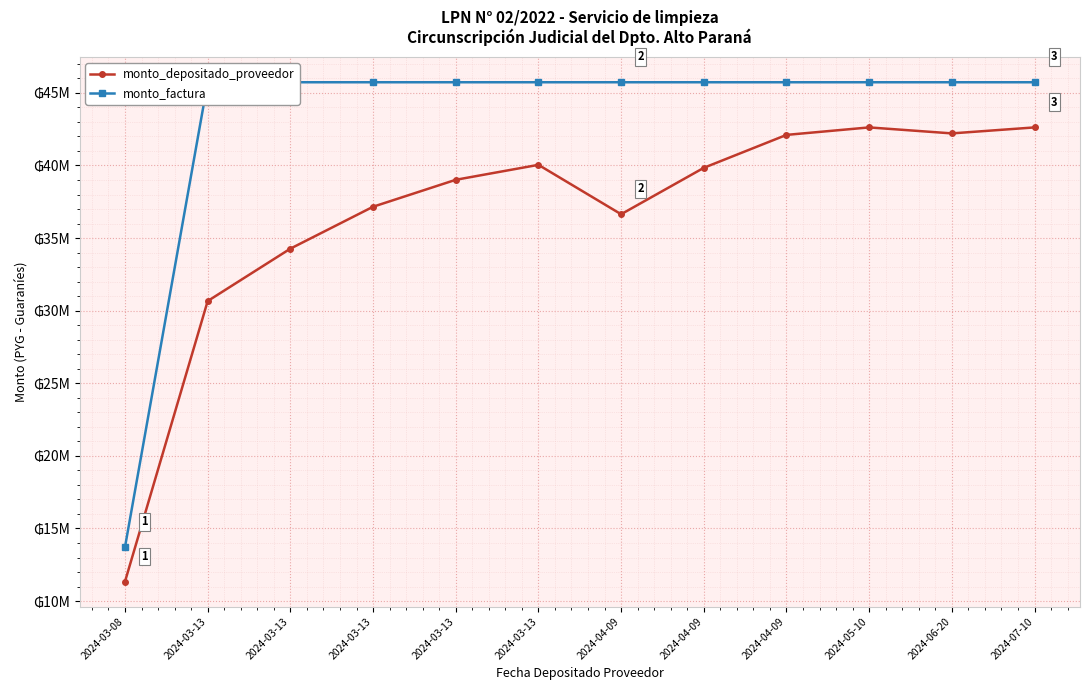

What are all the series names shown in the legend?

monto_depositado_proveedor, monto_factura